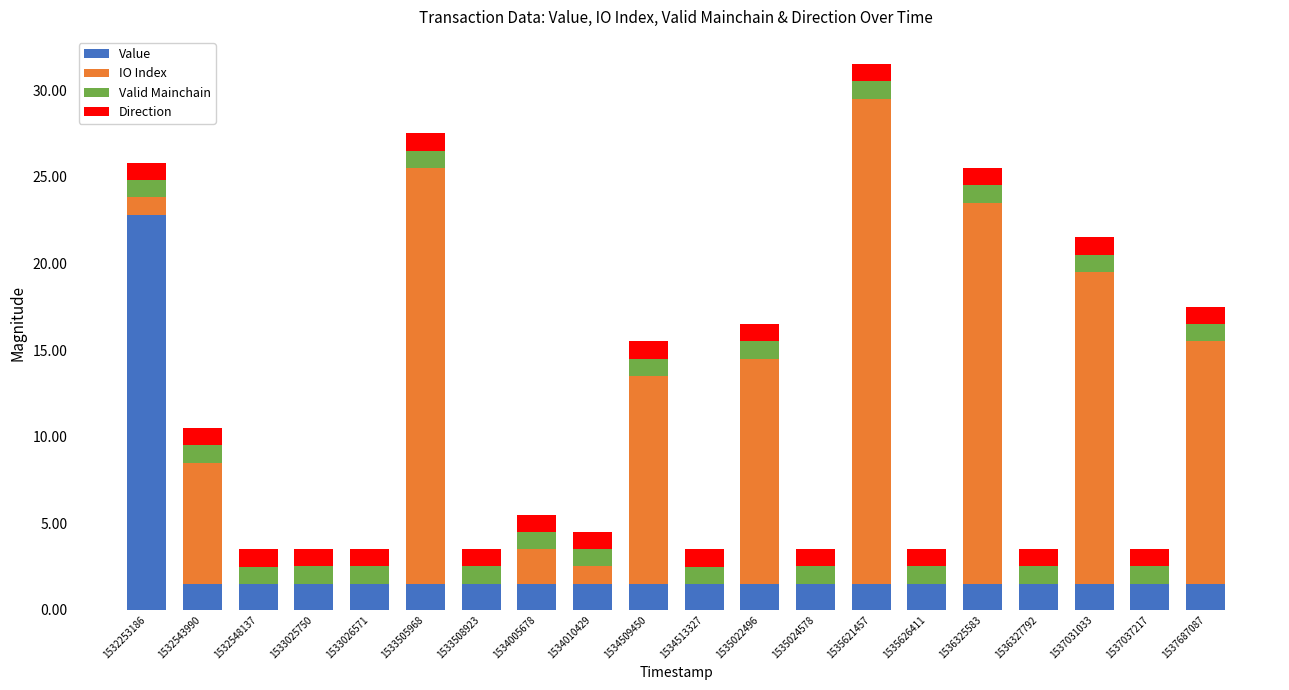

What is the total value across all series at 1533026571?

3.5